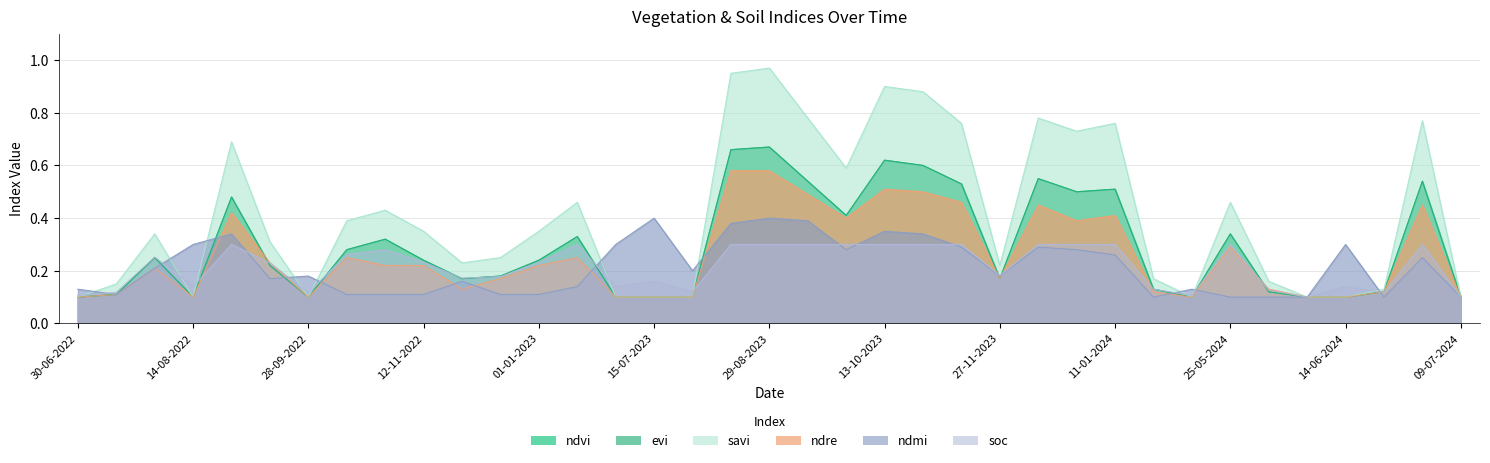

How many lines are shown in the chart?

6